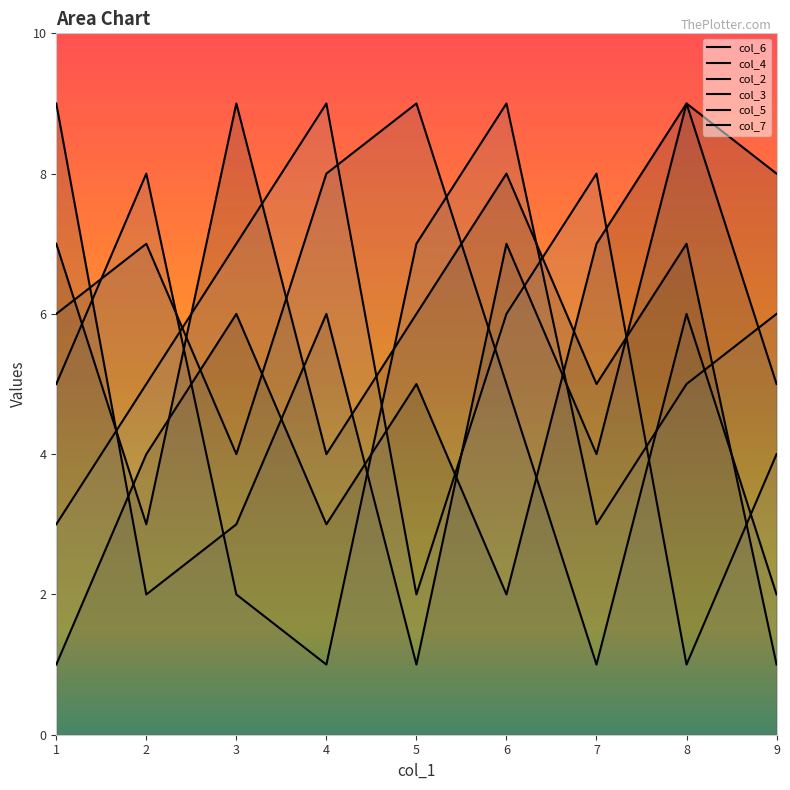

Where do col_2 and col_5 first cross each other?

1 and 2